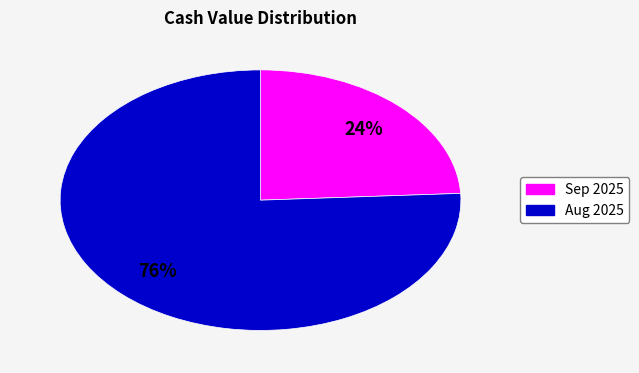

To the nearest percent, what is the difference between the largest and smallest slice percentages?

52%